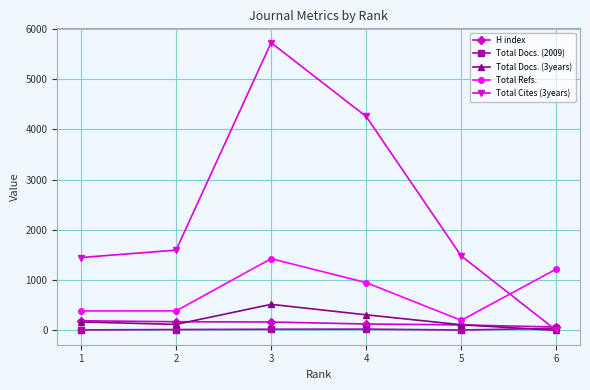

How many data points does each series have?

6